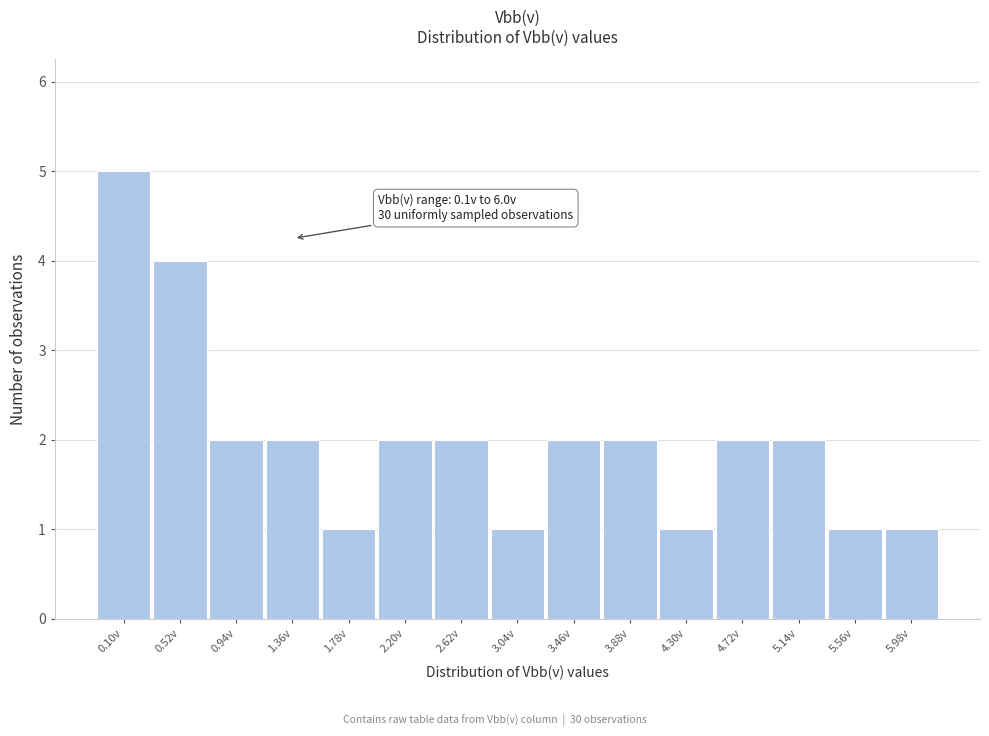

Reading left to right, transcribe all the data shown in this chart.

5	4	2	2	1	2	2	1	2	2	1	2	2	1	1